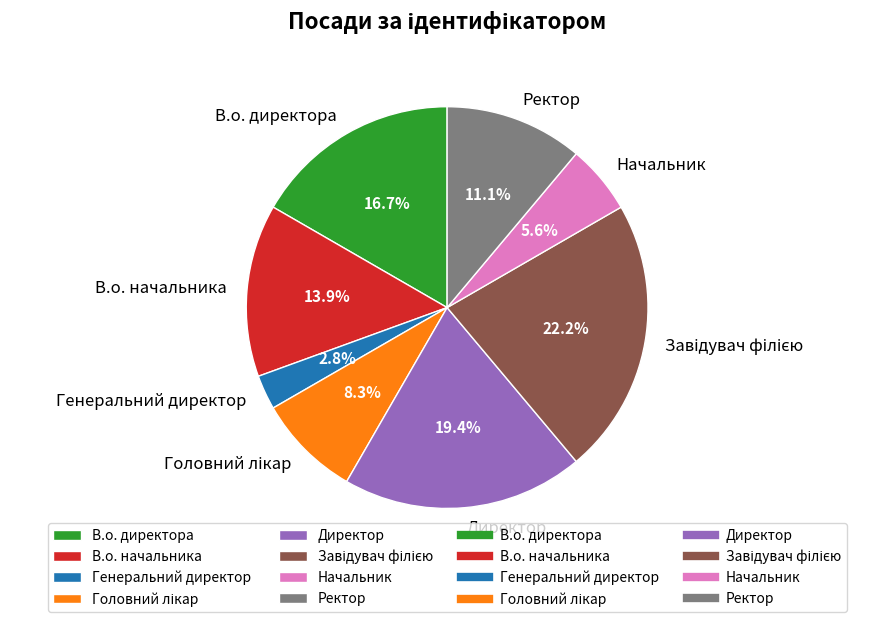

What is the smallest slice in the pie chart?

Генеральний директор